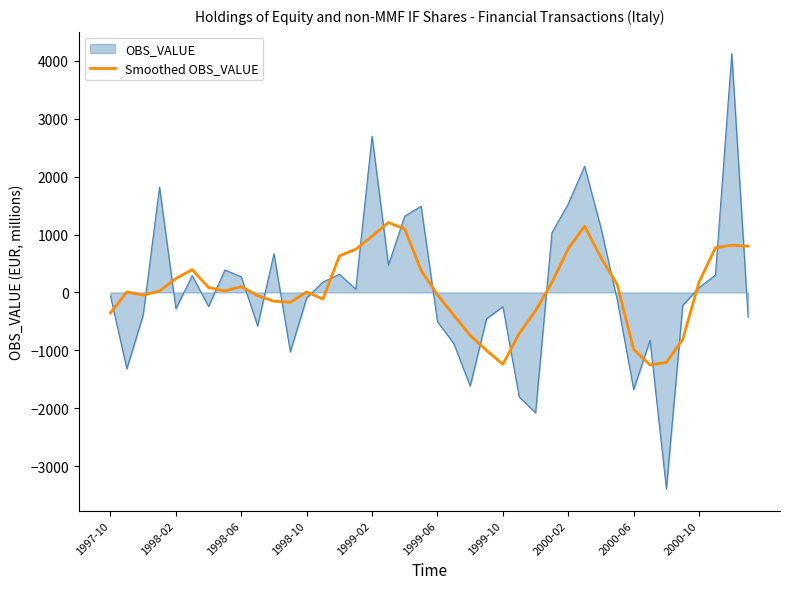

True or false: Smoothed OBS_VALUE and OBS_VALUE cross at least once.

True